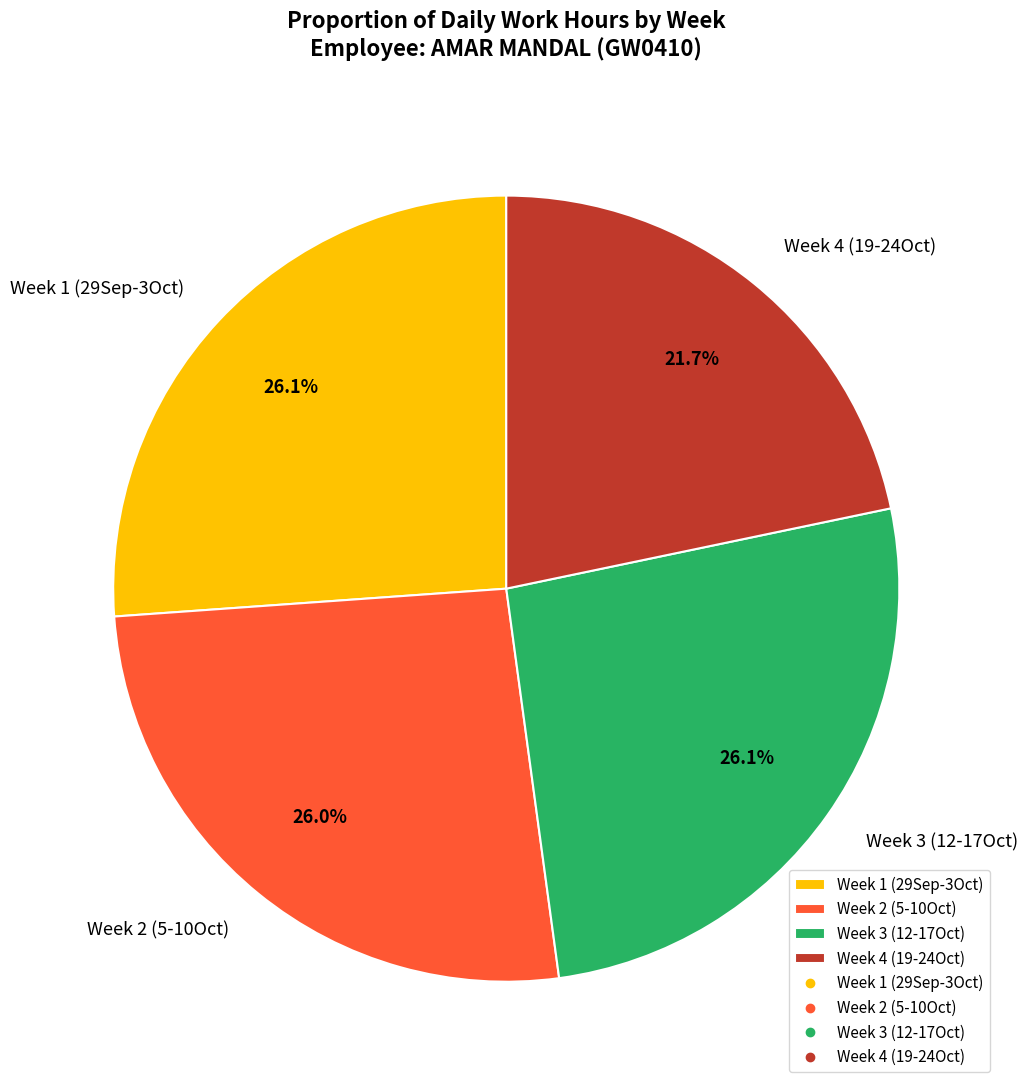

Which has a higher value, Week 4 (19-24Oct) or Week 1 (29Sep-3Oct)?

Week 1 (29Sep-3Oct)